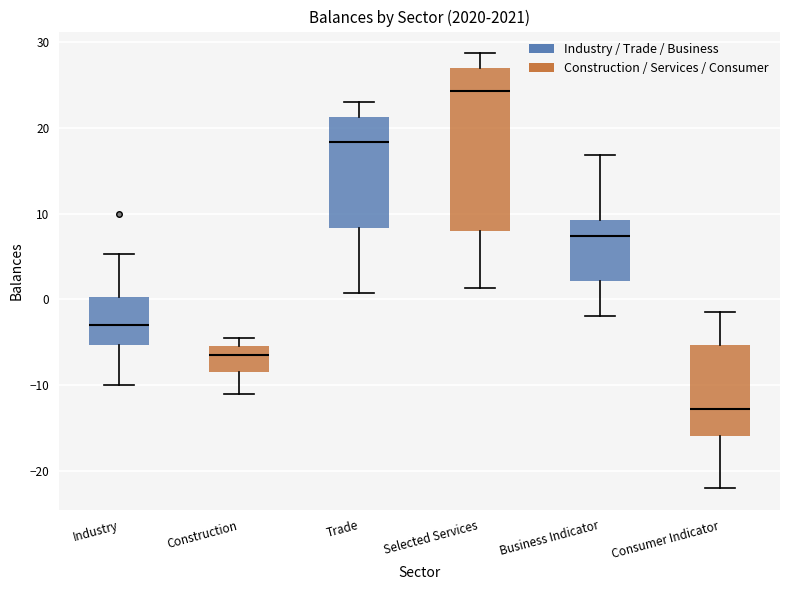

Where does the lower whisker of the box for Selected Services end on the y-axis? The values are not printed on the chart, so give them approximately, as read against the axis.

1